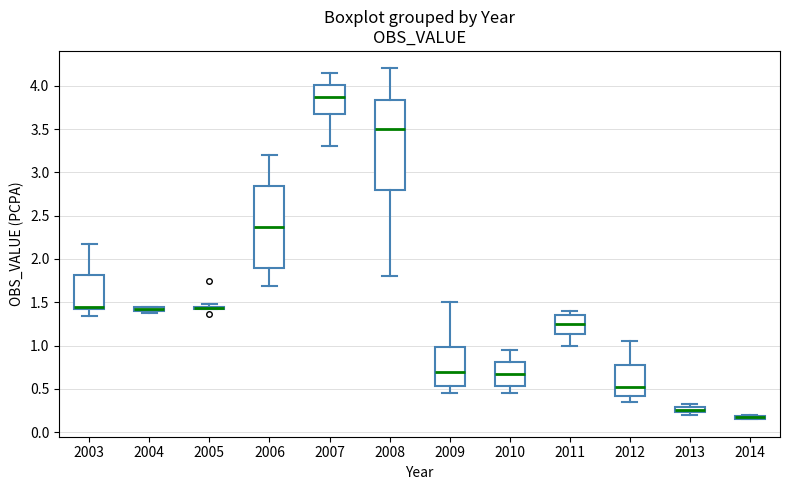

Which box is the tallest, from its lower edge to its upper edge?

2008